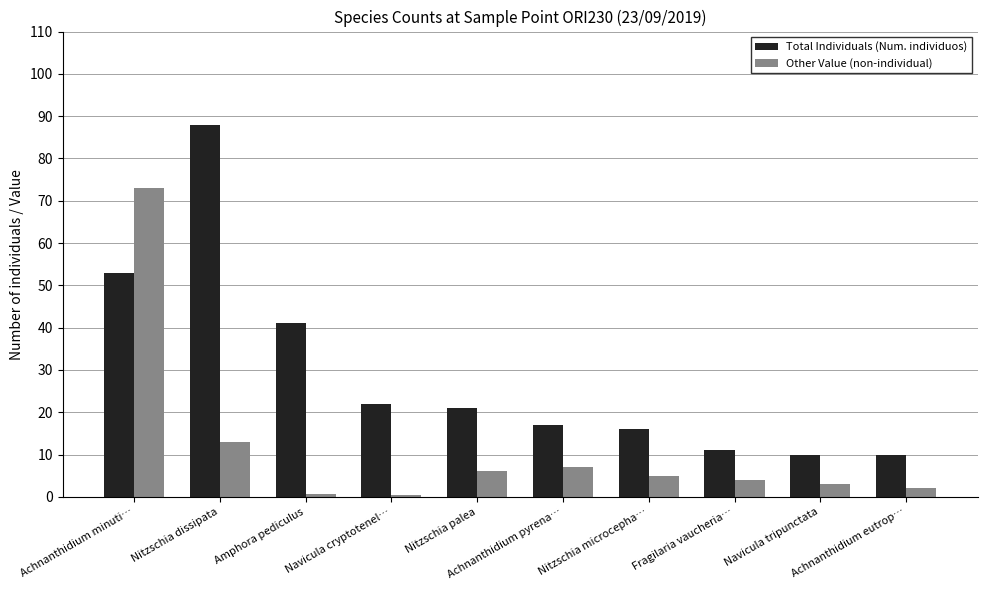

How many bars are there in each group?

2